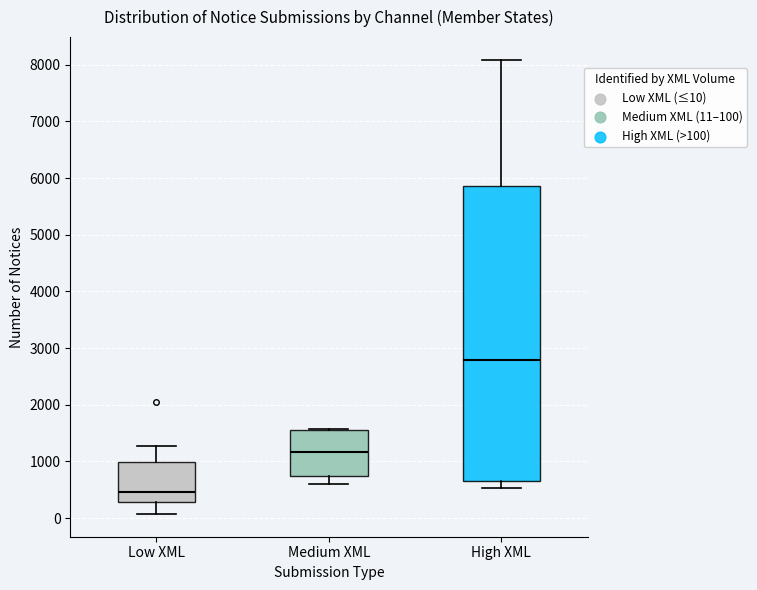

Reading left to right, read every box against the y-axis: the position of its median line, the range the box covers, and the ends of its whiskers. The values are not printed on the chart, so give them approximately, as read against the axis.

Low XML: median 500, box 300 to 1000, whiskers 100 to 1300
Medium XML: median 1200, box 700 to 1600, whiskers 600 to 1600
High XML: median 2800, box 700 to 5900, whiskers 500 to 8100